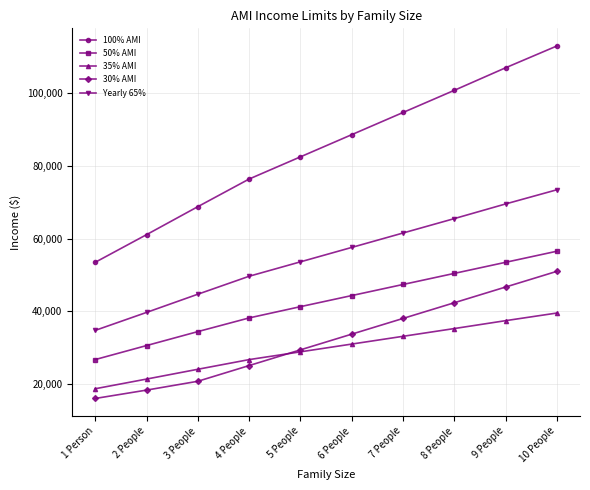

True or false: Yearly 65% and 100% AMI intersect in this chart.

False